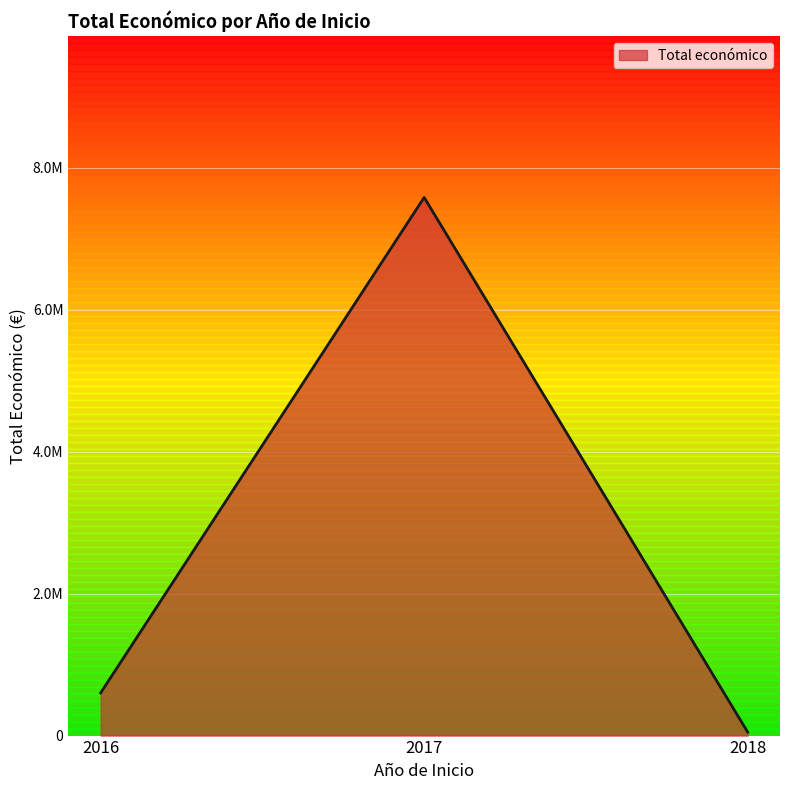

What is the minimum value shown in the chart?

5000